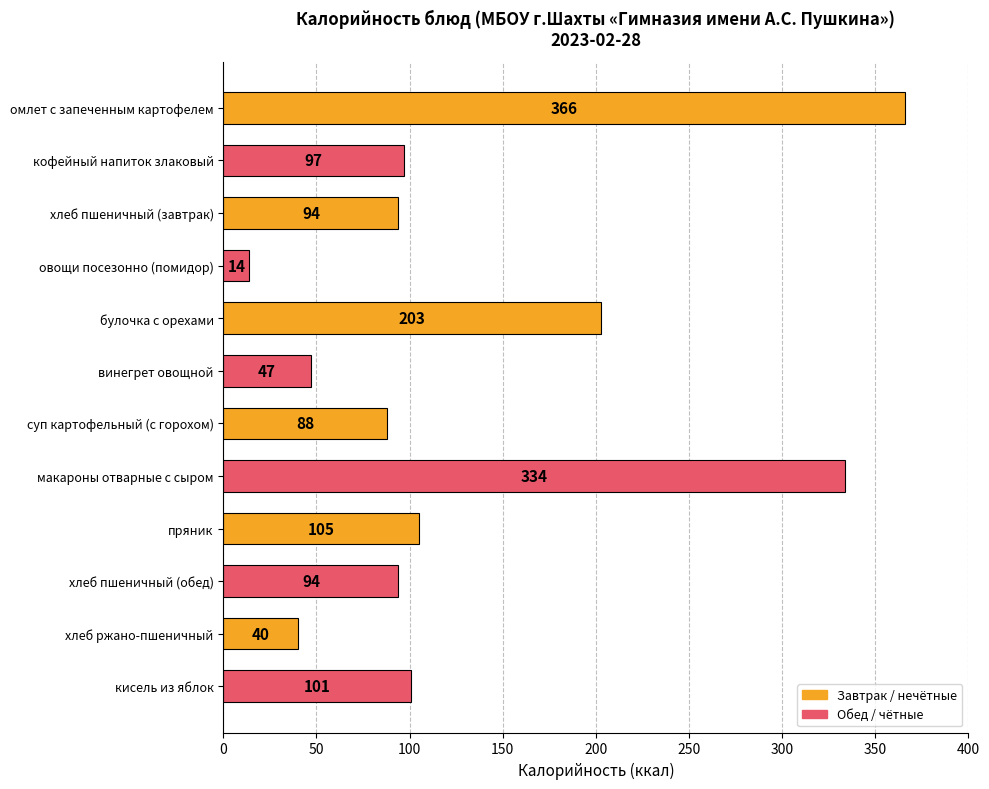

What is the change in value from омлет с запеченным картофелем to хлеб пшеничный (обед)?

-272